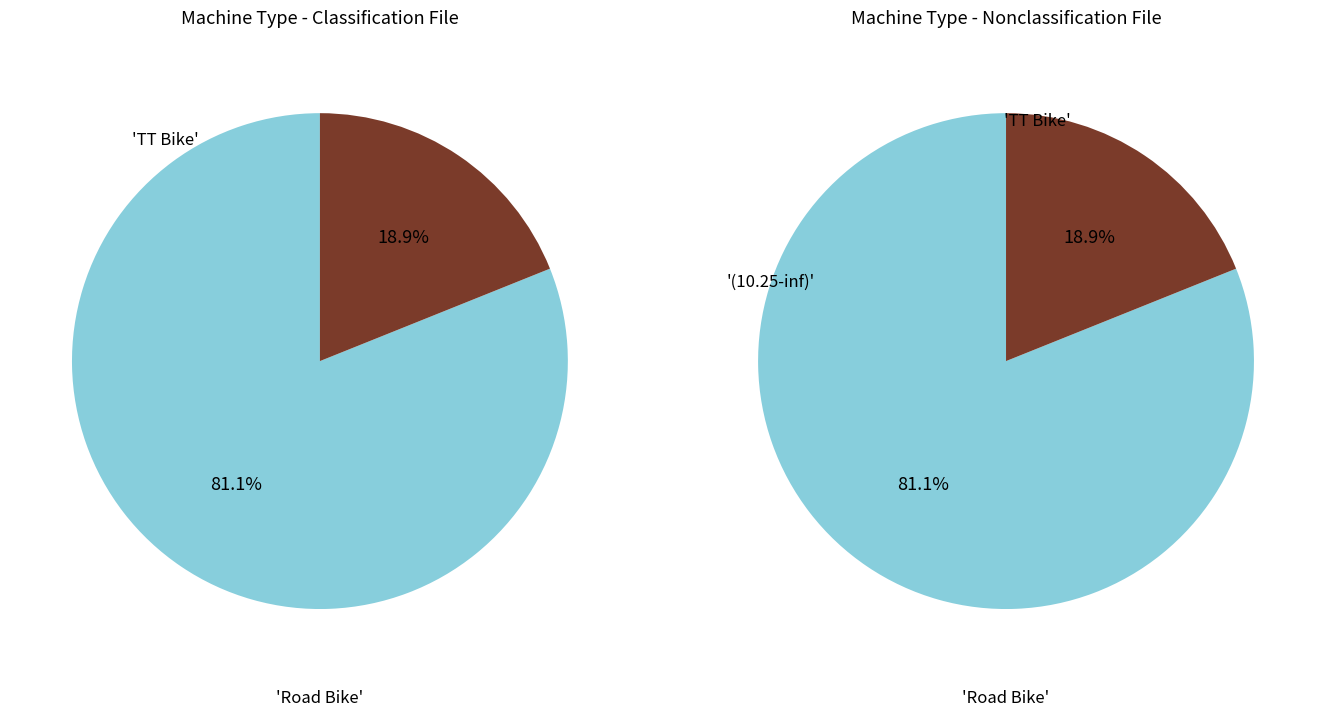

Combined, what portion of the pie is TT Bike and Road Bike?

100.0%